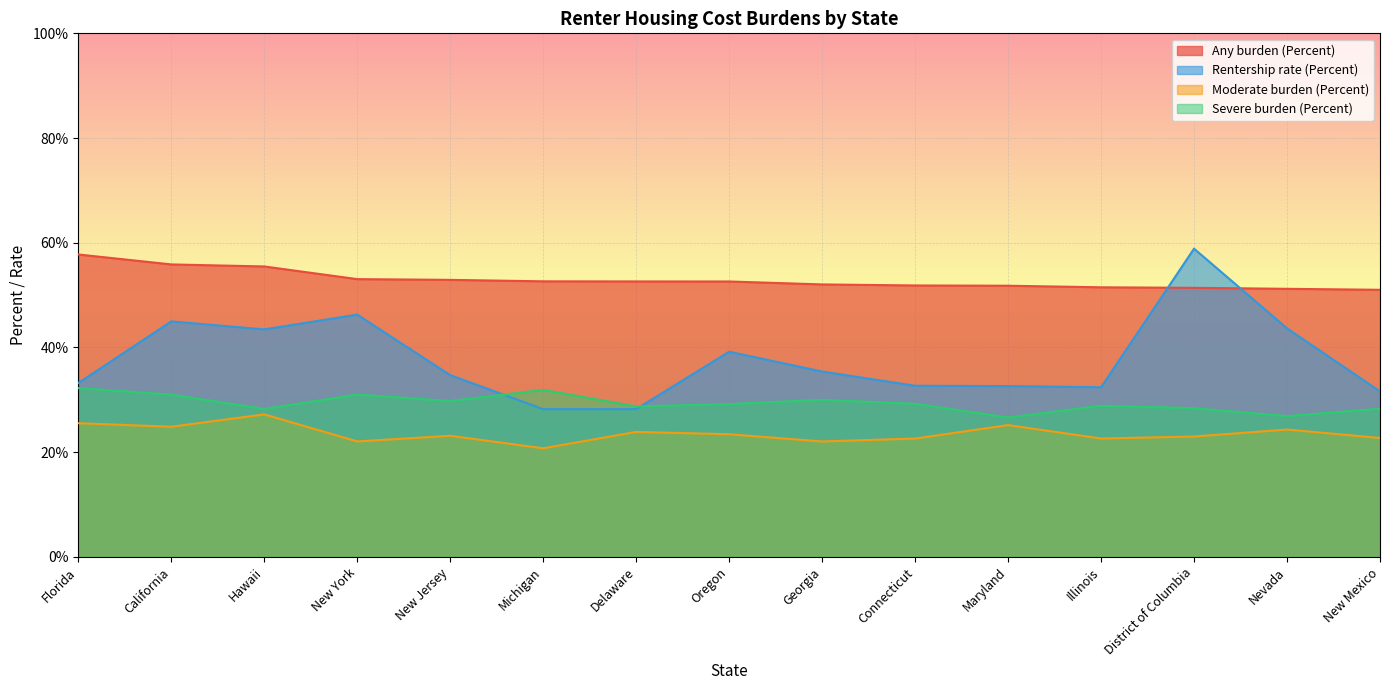

Rank the series by their maximum value, from highest to lowest.

Rentership rate (Percent), Any burden (Percent), Severe burden (Percent), Moderate burden (Percent)